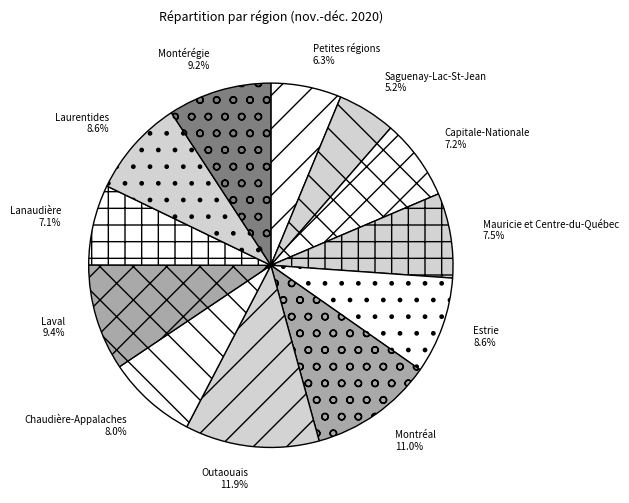

How many slices are in this pie chart?

12